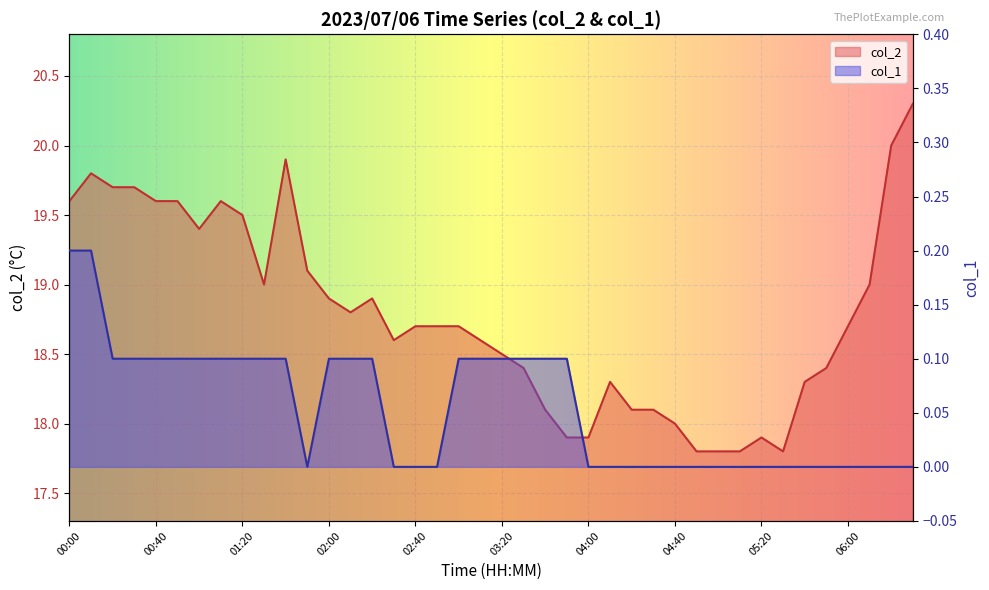

At which category does col_2 reach its first local valley?

01:00